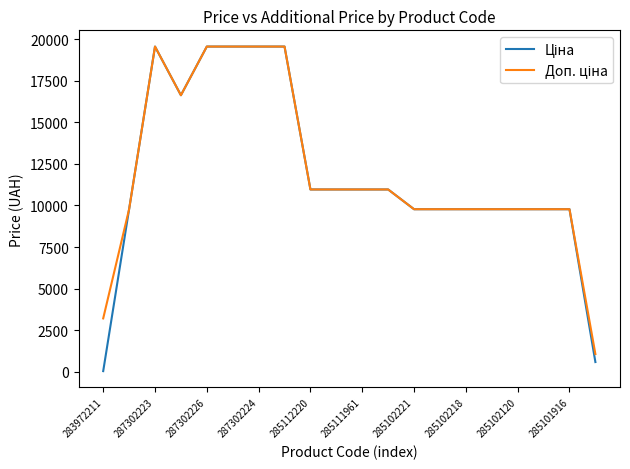

What is the greatest value displayed?

19564.9